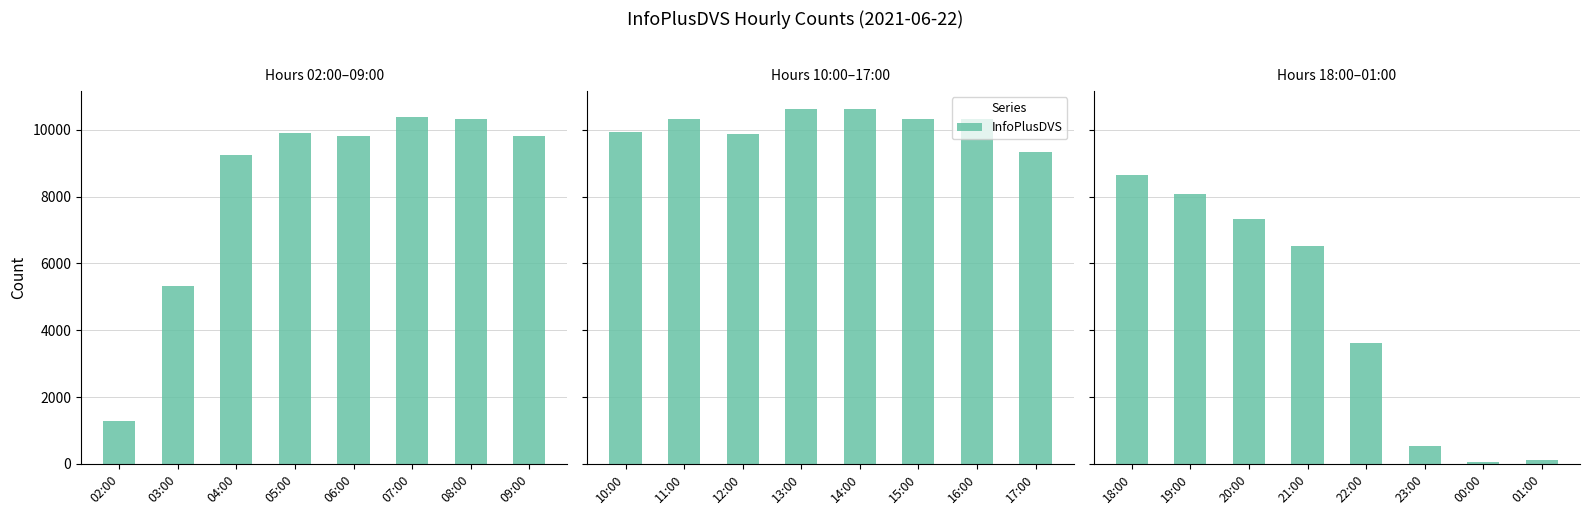

What is the minimum value shown in the chart?

54